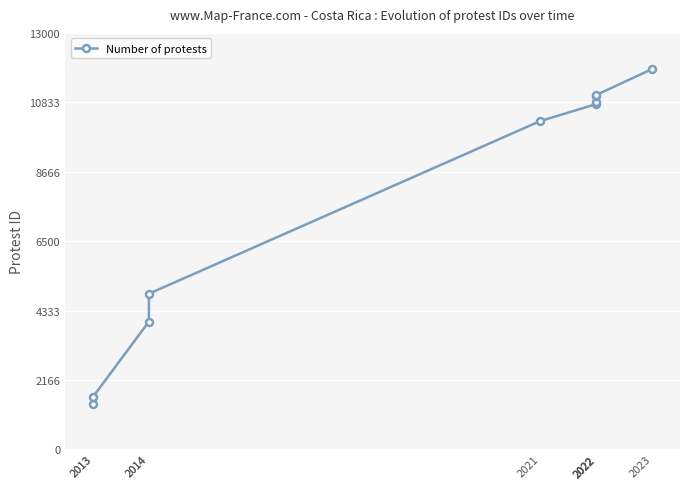

Rank the categories by value from highest to lowest.

2023, 2022, 2022, 2022, 2022, 2021, 2014, 2014, 2013, 2013